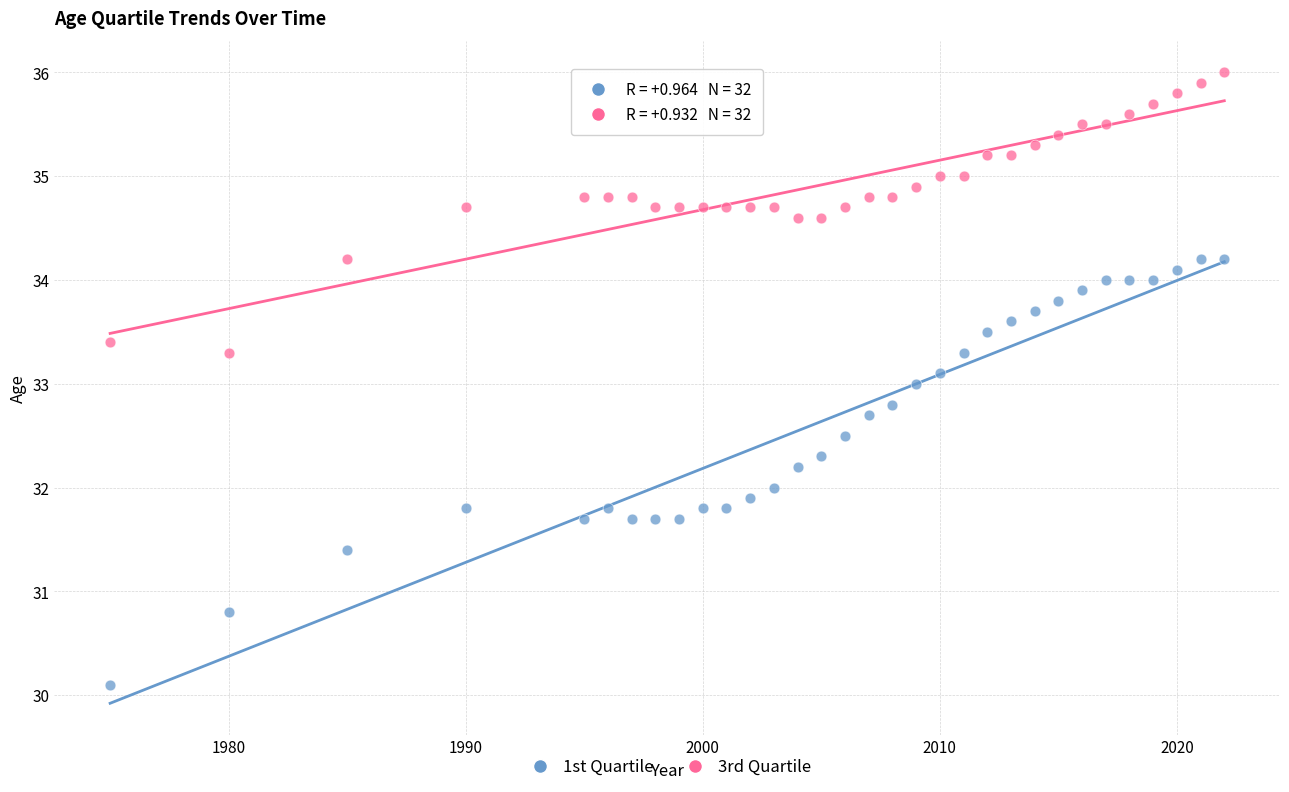

Which series contains the highest Y value?

3rd Quartile